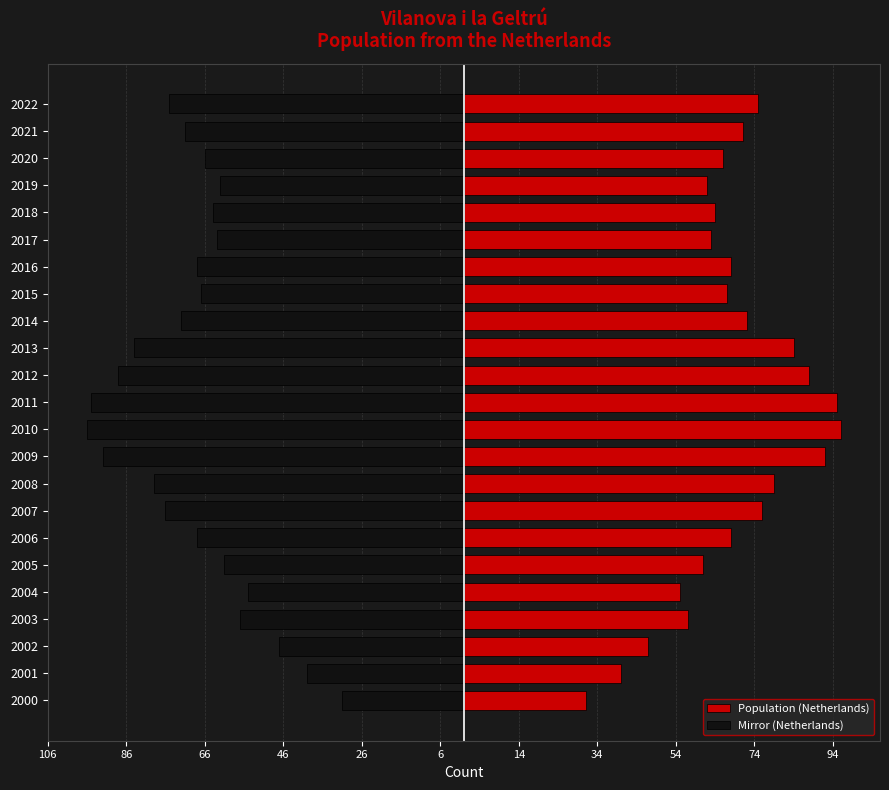

Does the chart contain stacked bars?

No